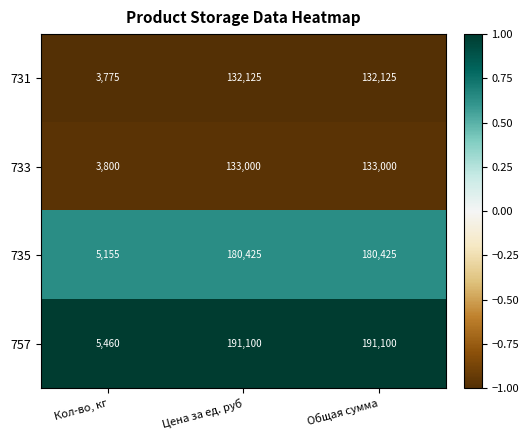

What is the total value across all series at Общая сумма?

636650